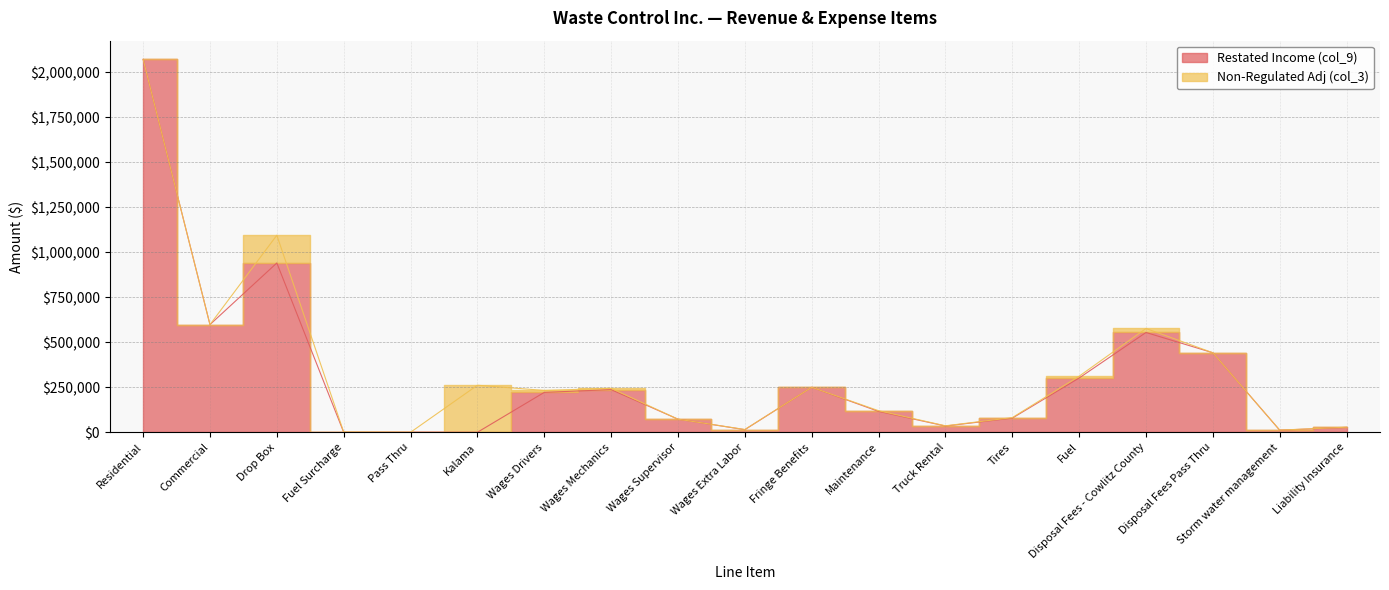

The chart shows a value of 0.0 at Kalama. True or false?

True